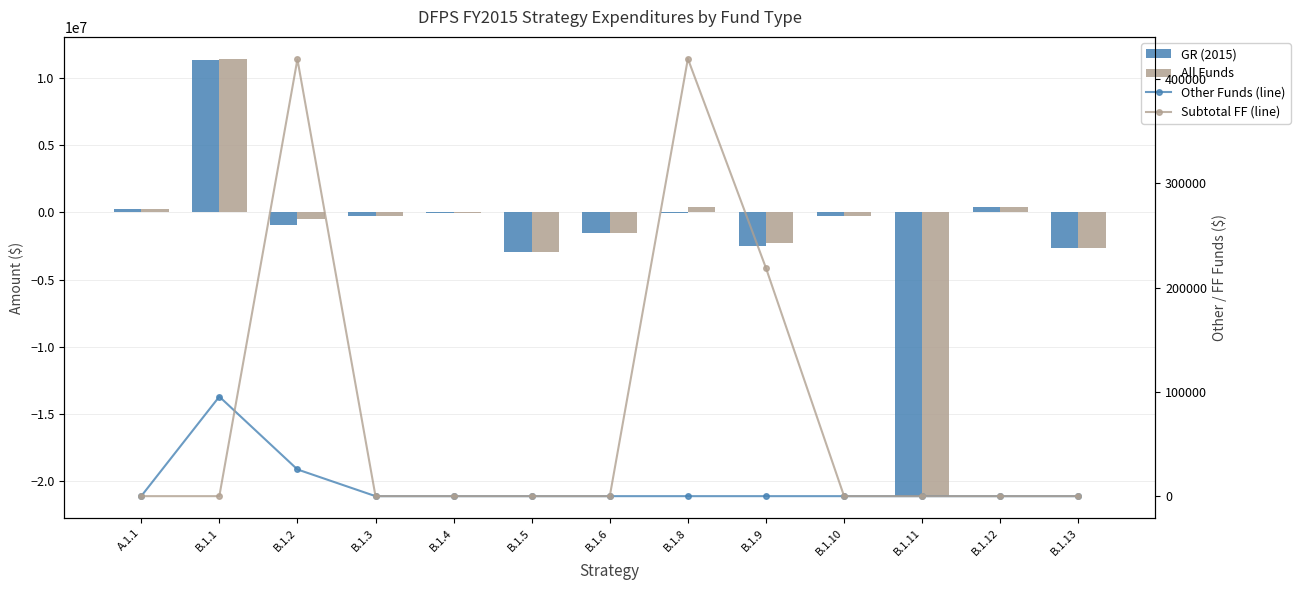

At which category does the chart reach its peak across all series?

B.1.1